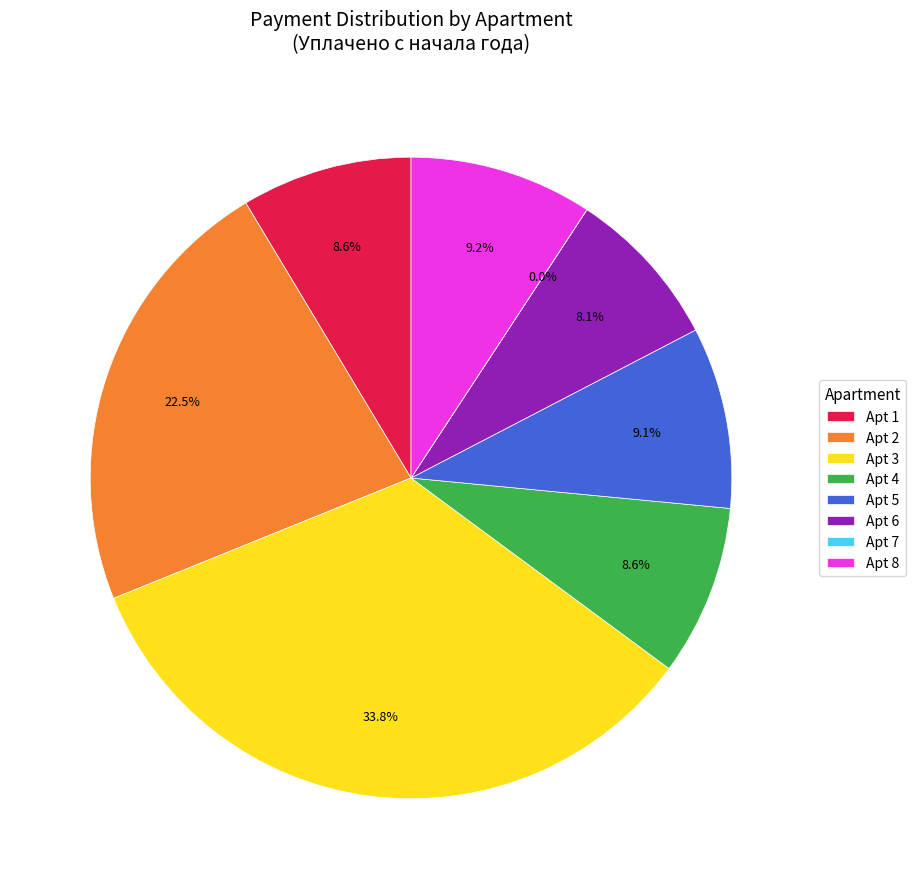

What is the ratio of the value at Apt 4 to the value at Apt 3?

0.3